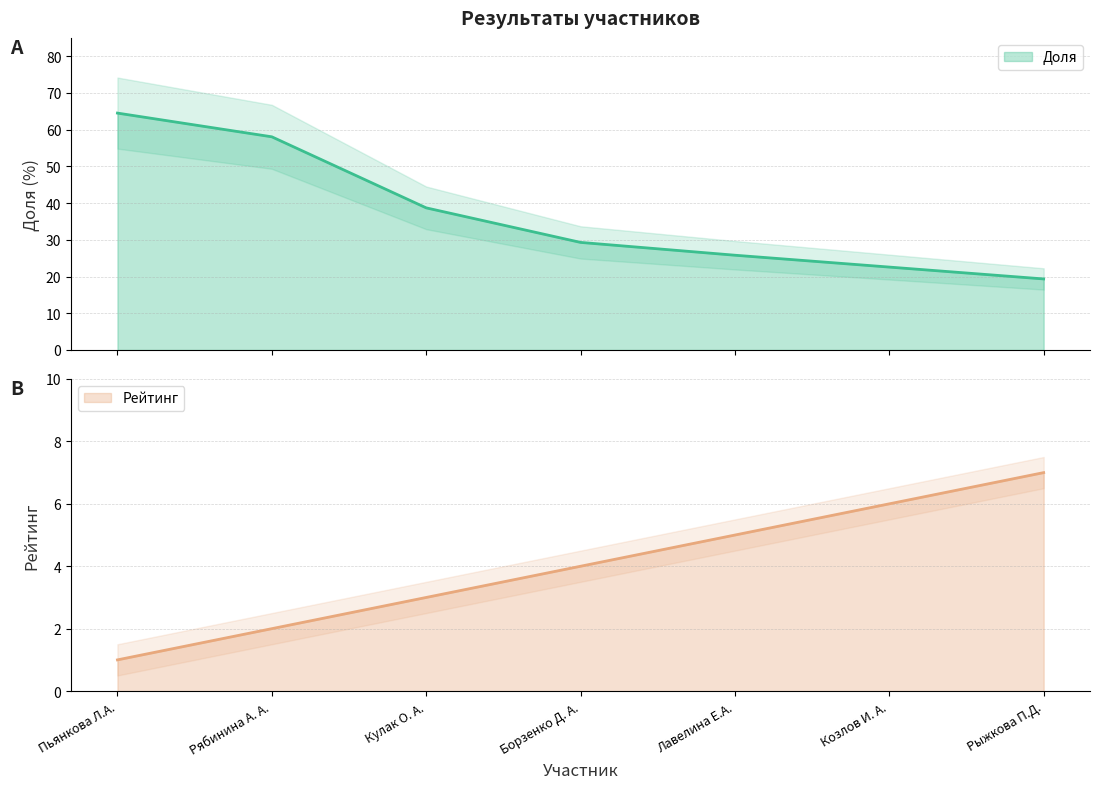

What is the maximum value shown in the chart?

64.5